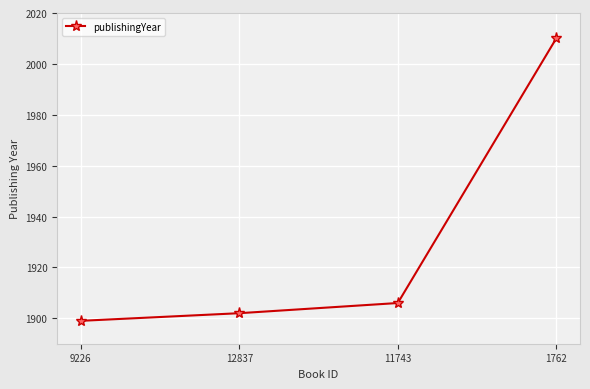

The value at 11743 is 1906. True or false?

True